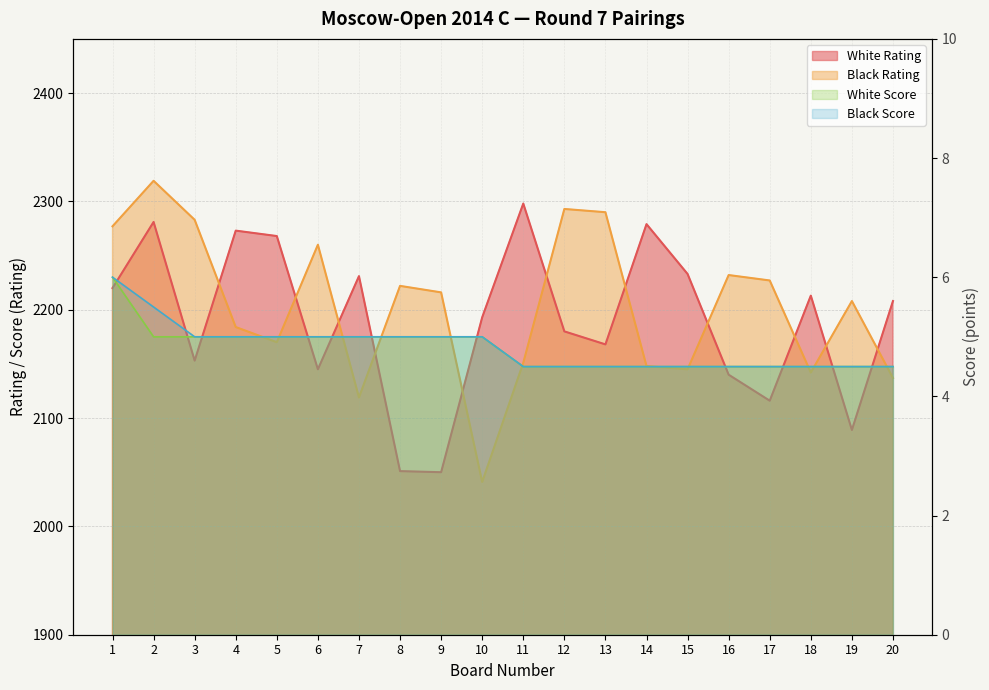

What is the spread (max minus min) of values at 17?

2222.5